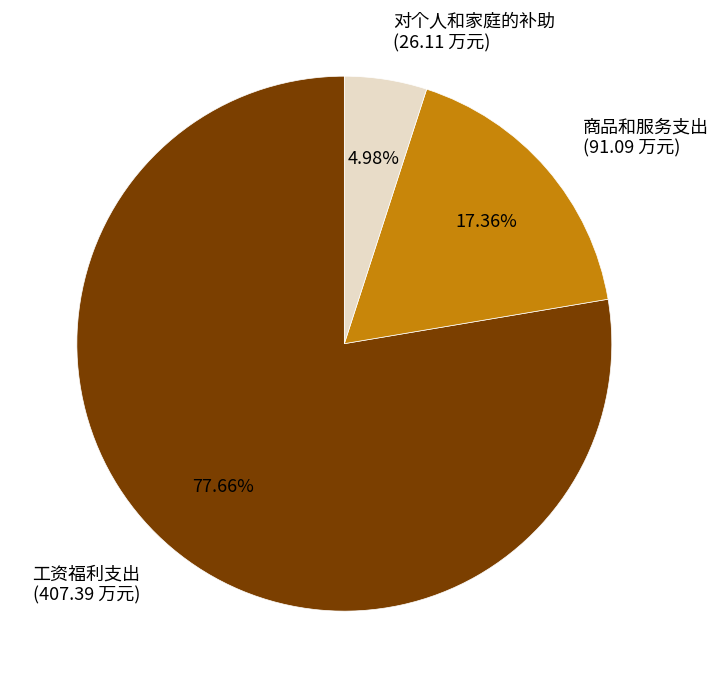

Does any single category account for the majority?

Yes